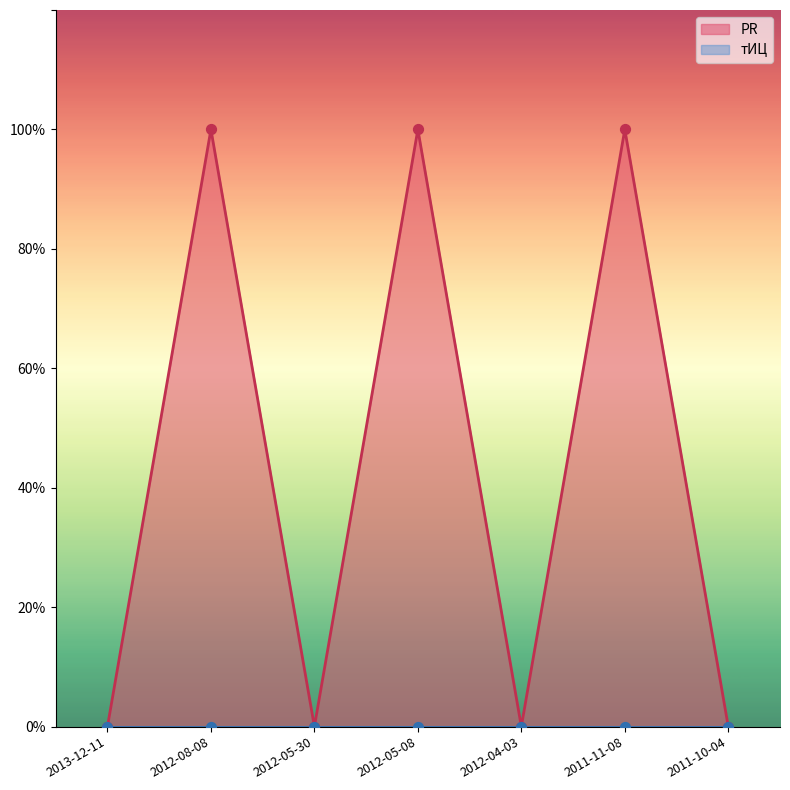

Between 2012-04-03 and 2011-11-08, which is larger?

2011-11-08